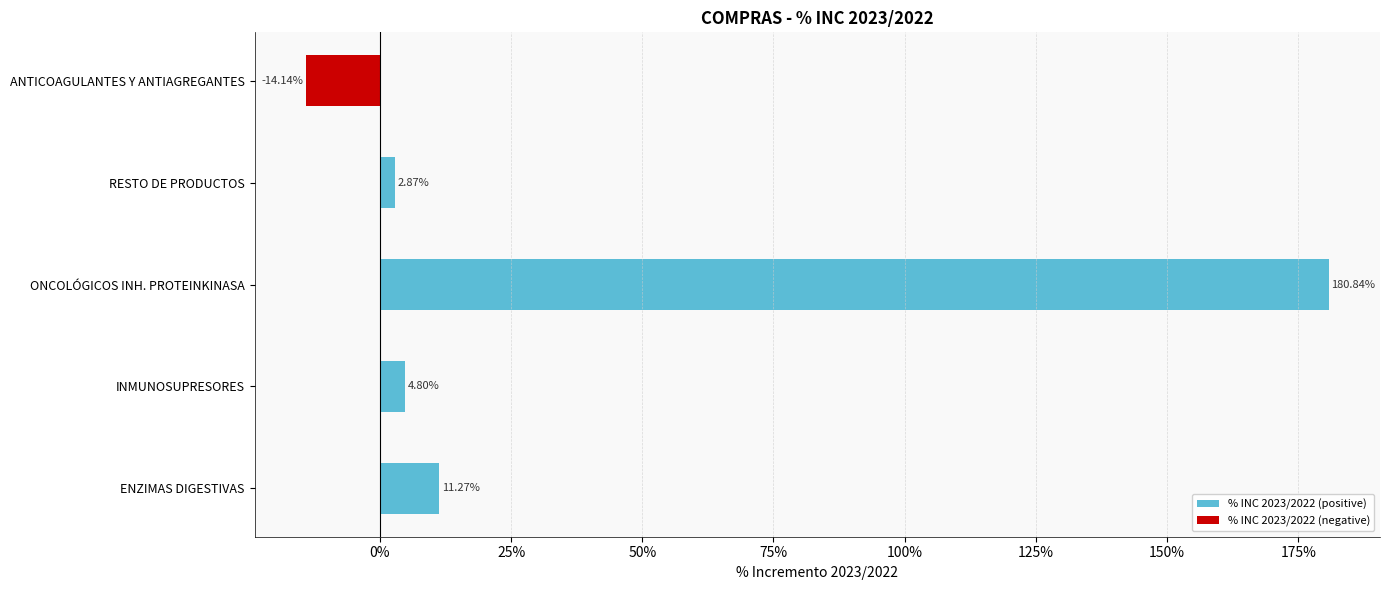

Is the value of % INC 2023/2022 (negative) at ONCOLÓGICOS INH. PROTEINKINASA greater than the value of % INC 2023/2022 (positive) at RESTO DE PRODUCTOS?

No